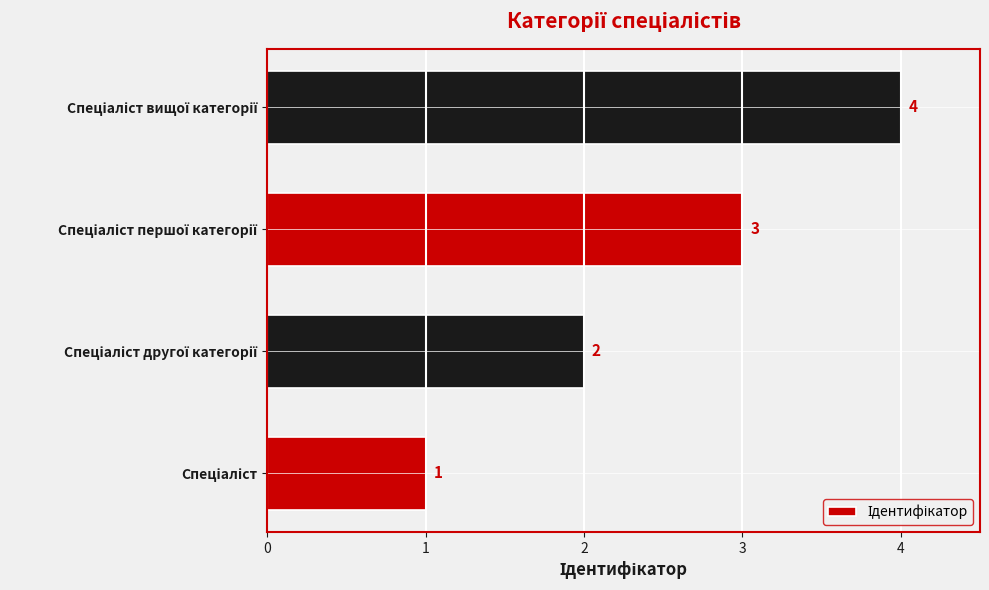

Count the values in the range 2 to 4.

3